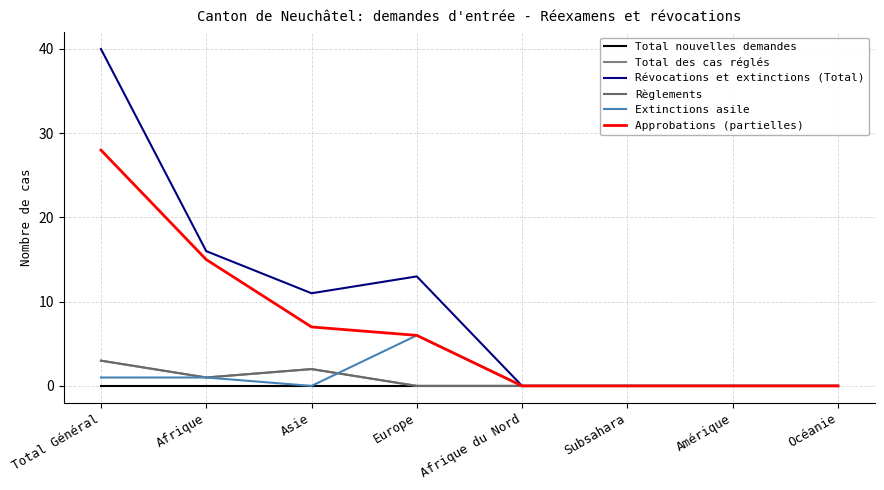

What position from the right is Afrique du Nord?

4